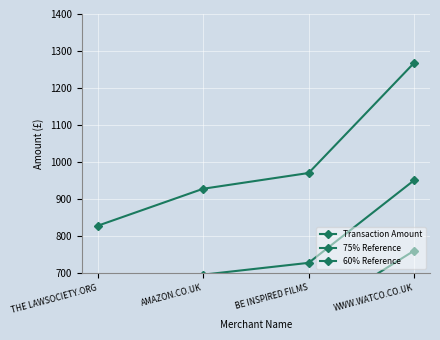

Reading left to right, transcribe all the data shown in this chart.

Transaction Amount: 828.0	928.0	970.6	1268.2
75% Reference: 621.0	696.0	728.0	951.1
60% Reference: 496.8	556.8	582.4	760.9